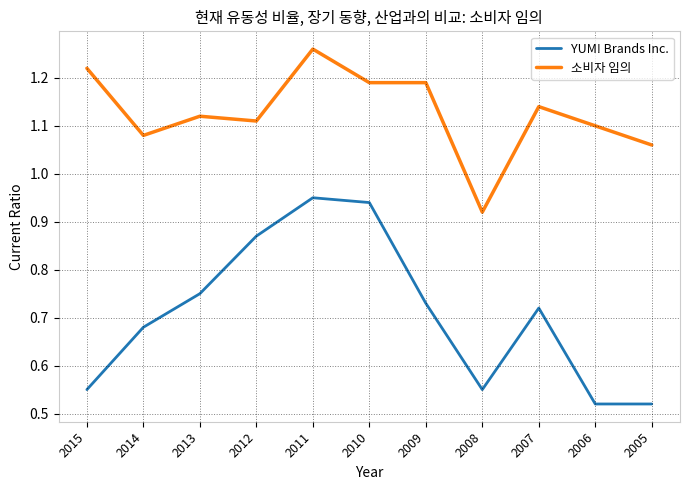

Which category has the highest value across all series?

2011